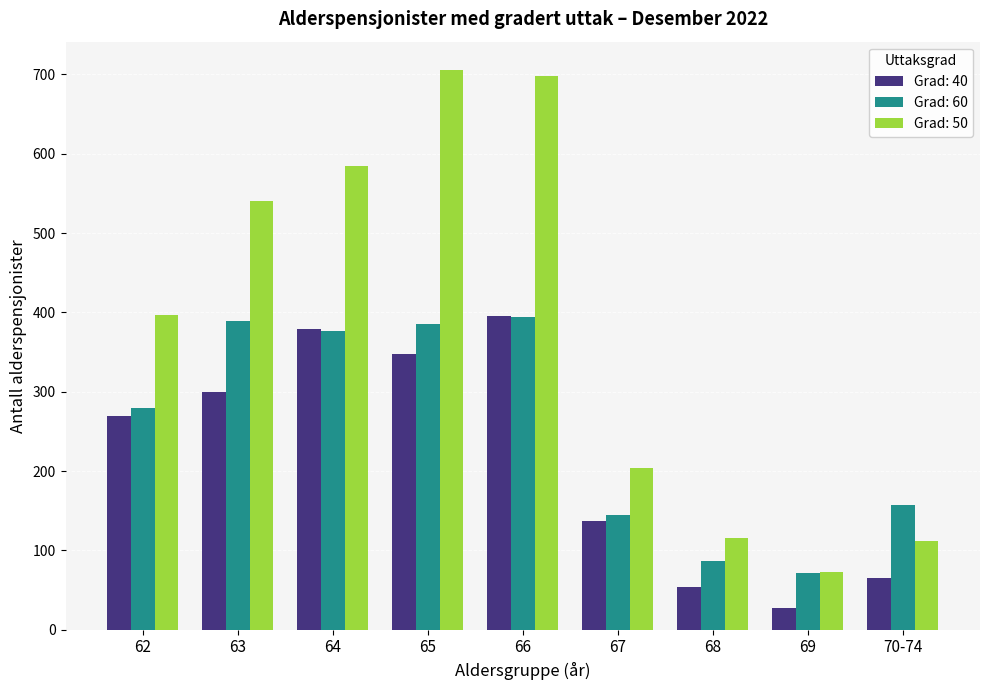

What is the approximate value of Grad: 50 at 69, to the nearest 10?

70